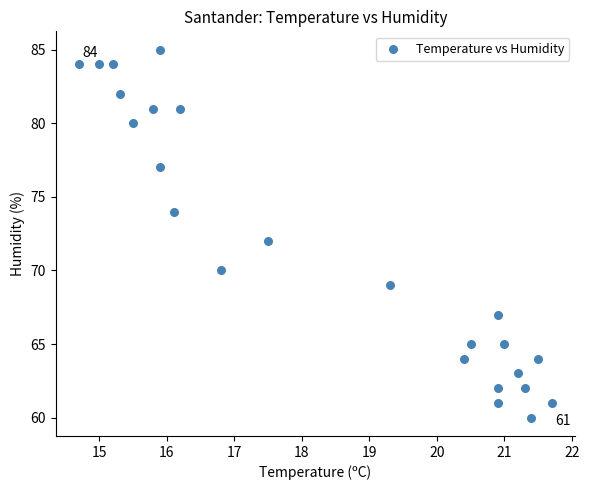

What is the range of Y values (max minus min)?

25